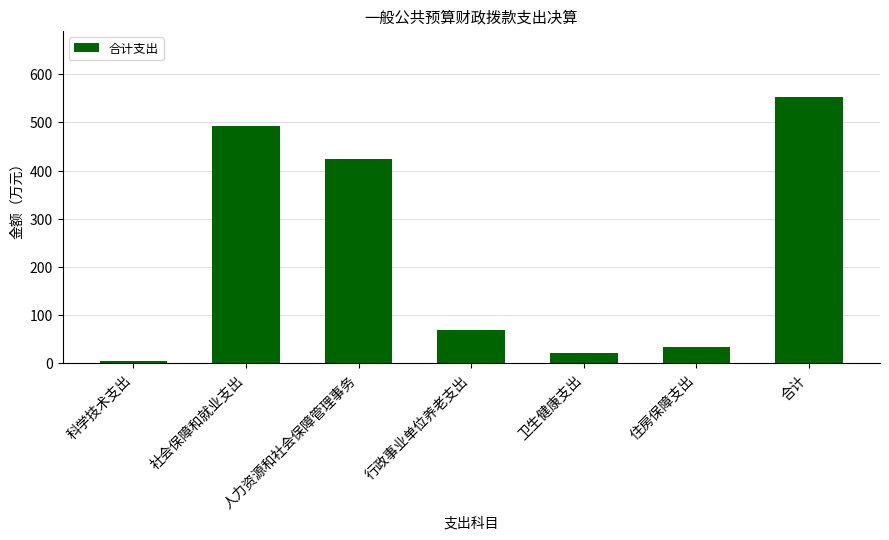

The chart shows a value of 947.5 at 合计. True or false?

False